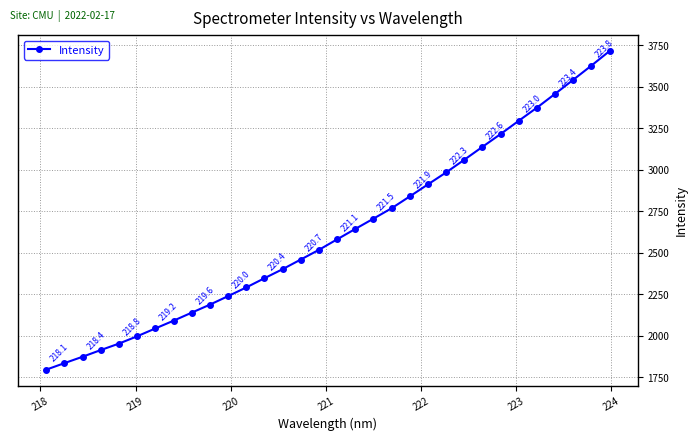

What is the value of the 12th point from the left?

2291.4